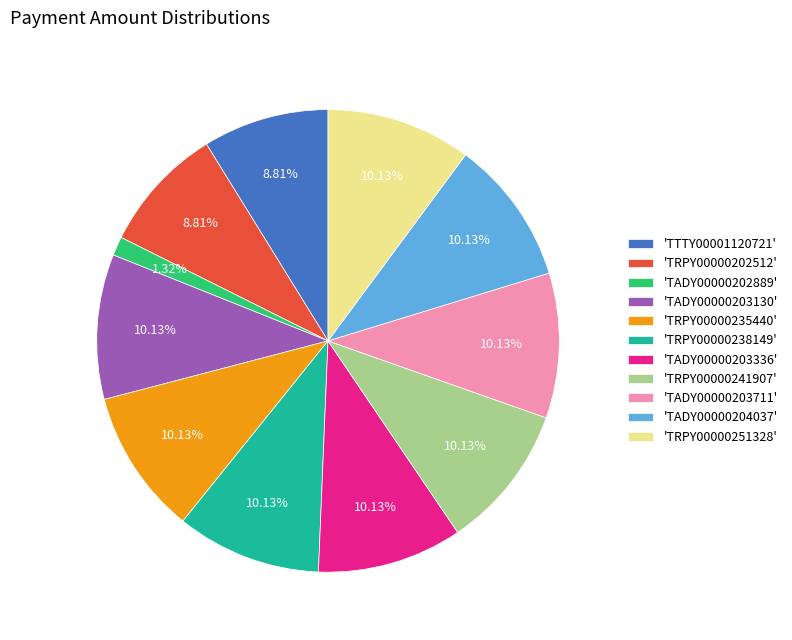

How many segments does this pie chart have?

11